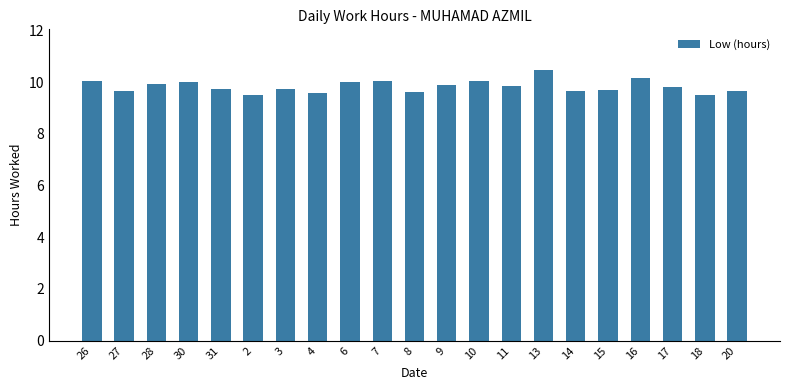

What is the ratio of the value at 8 to the value at 16?

0.9